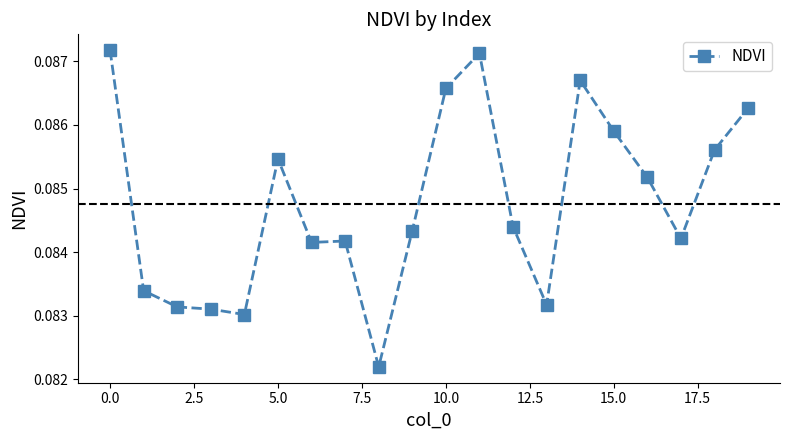

How many values are between 0 and 1?

20